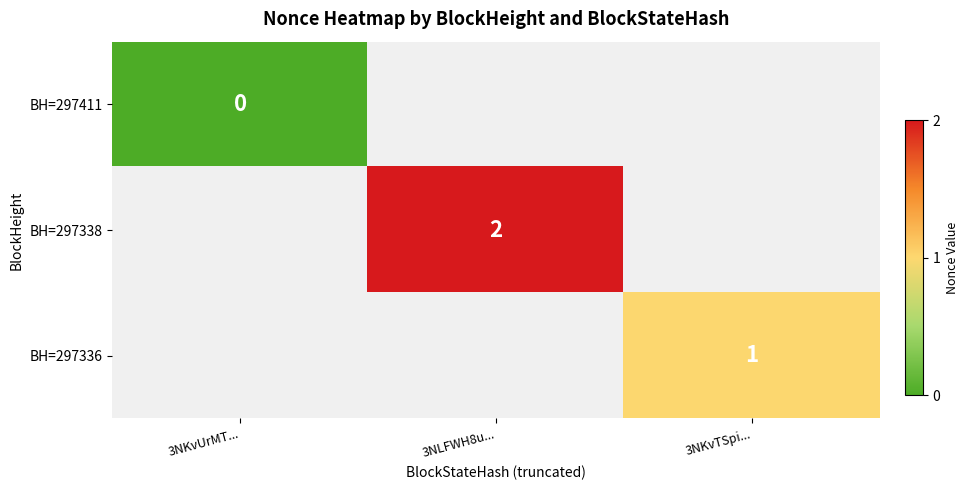

The BH=297336 series shows -1 at 3NKvUrMT.... True or false?

False